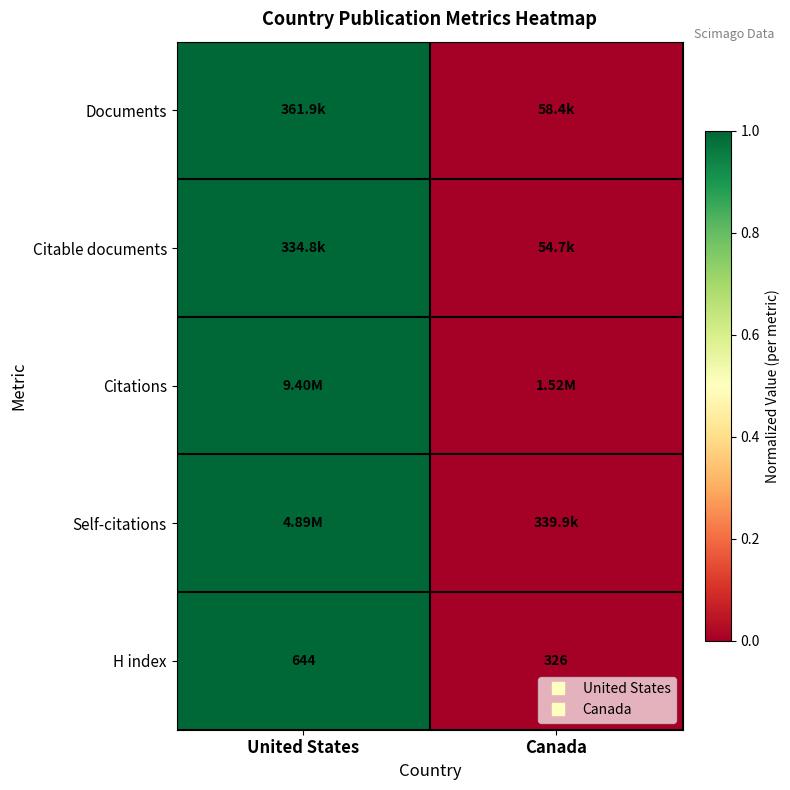

Where is Citations nearest to the value 0?

Canada